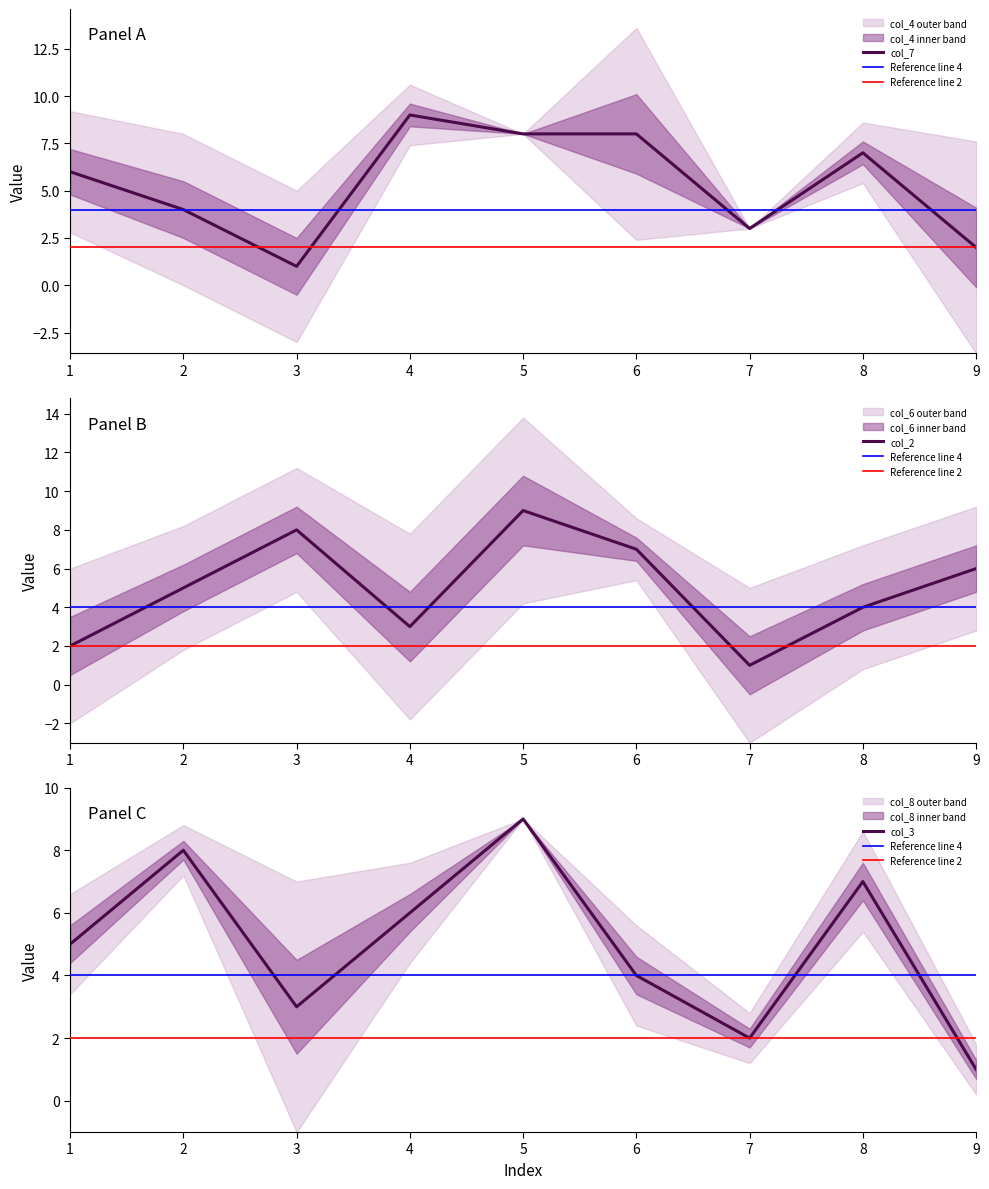

True or false: col_2 has a value of 6 at 3.

False